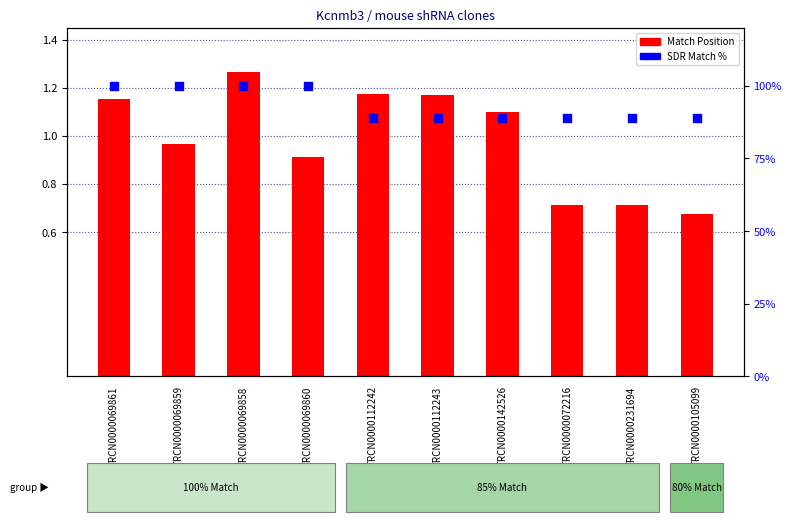

What is the total value across all series at TRCN0000069861?

101.2